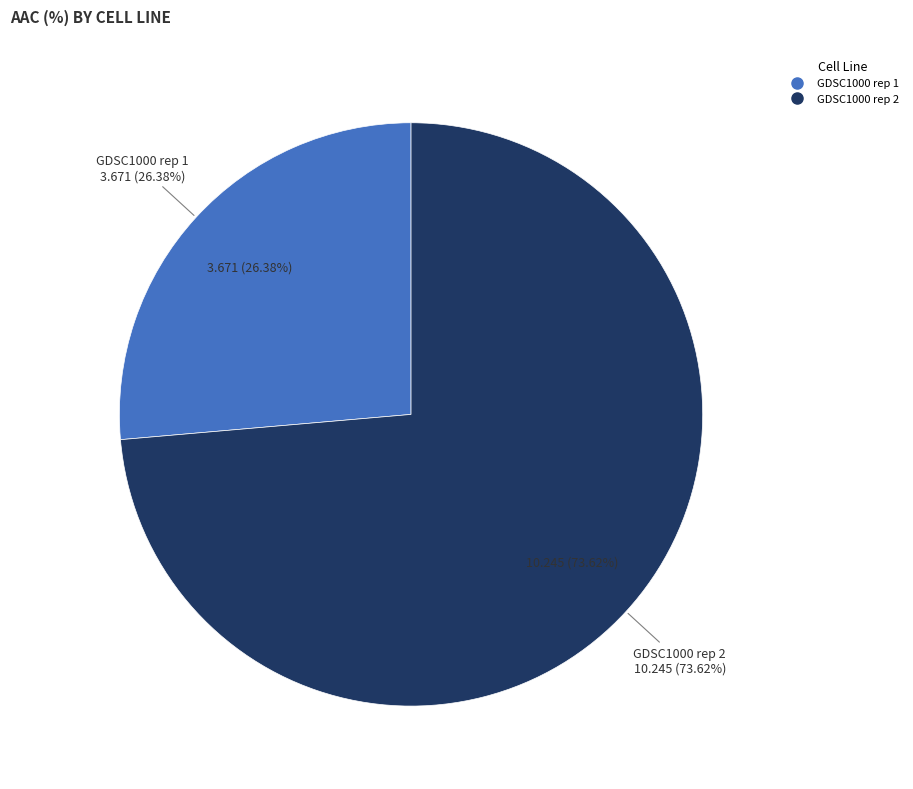

To the nearest percent, what portion does GDSC1000 rep 2 represent?

74%